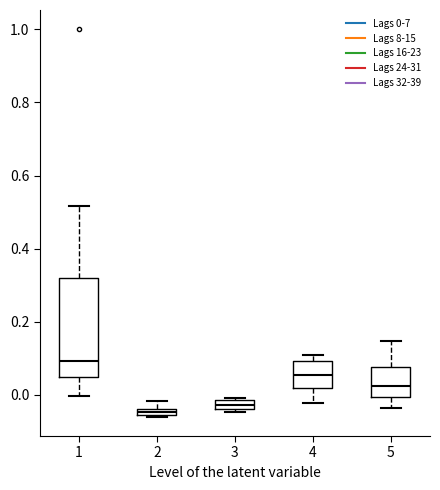

Comparing the boxes themselves (not the whiskers), which one is the tallest?

1